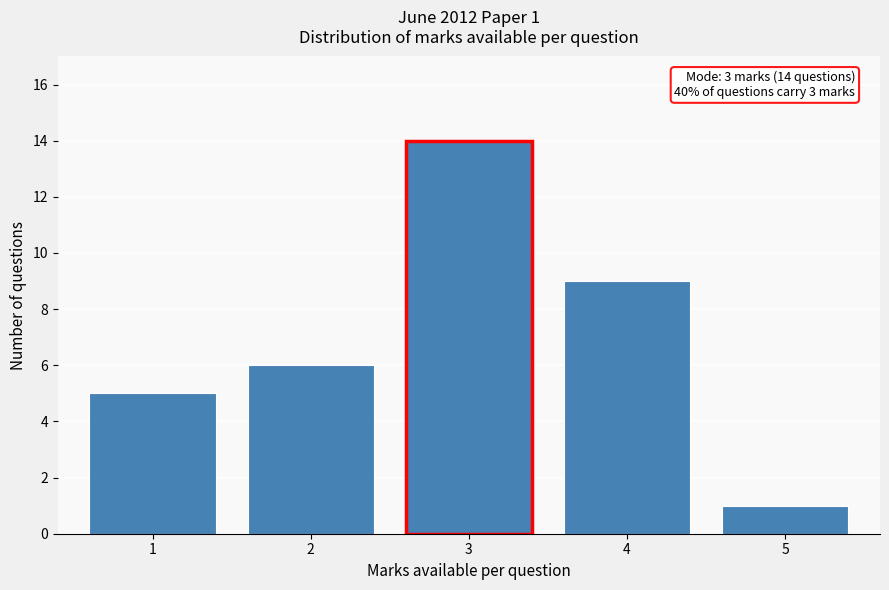

Reading left to right, list all the values displayed in this chart.

5	6	14	9	1